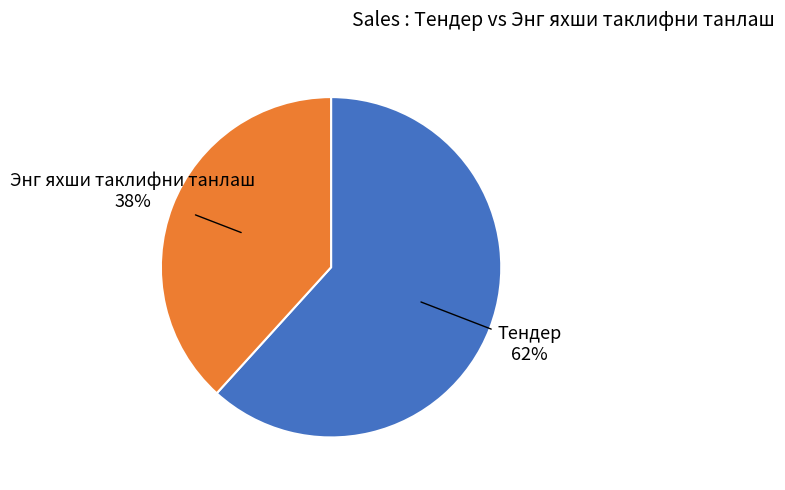

To the nearest percent, what is the average slice percentage?

50%